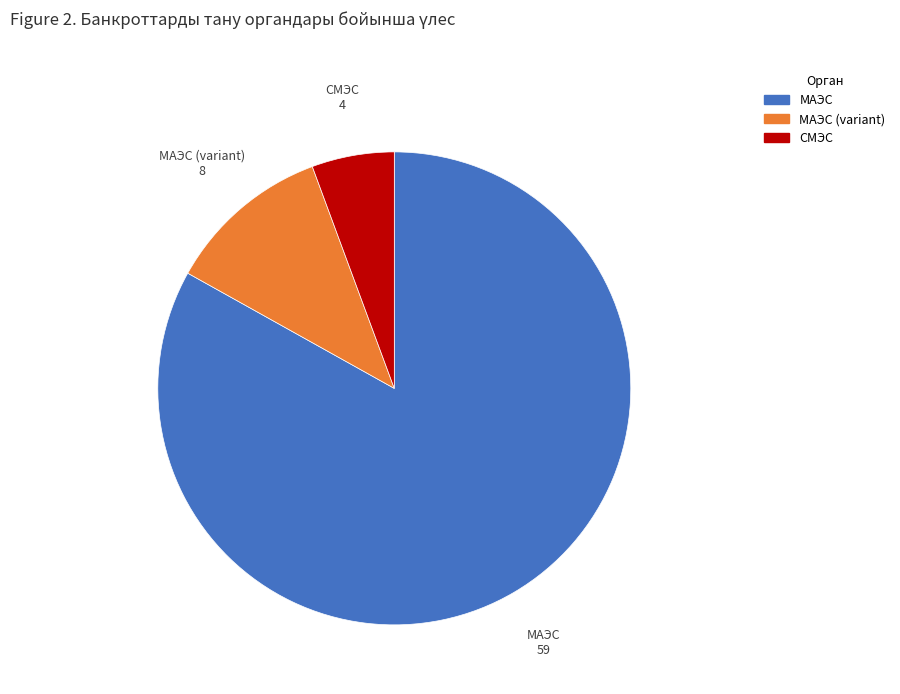

Does any single category account for the majority?

Yes